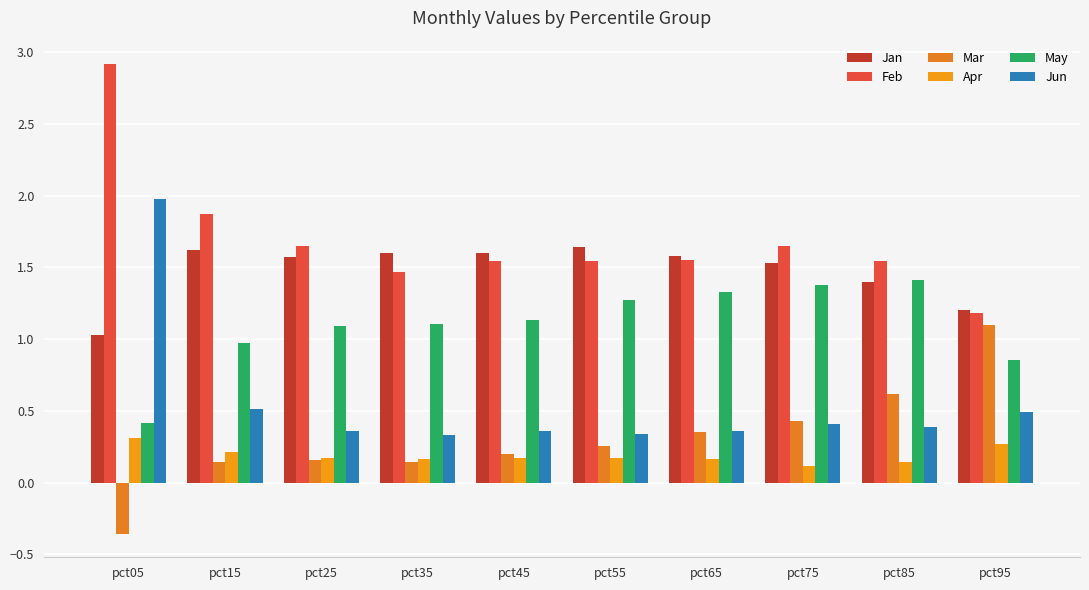

Count the number of data series in this chart.

6